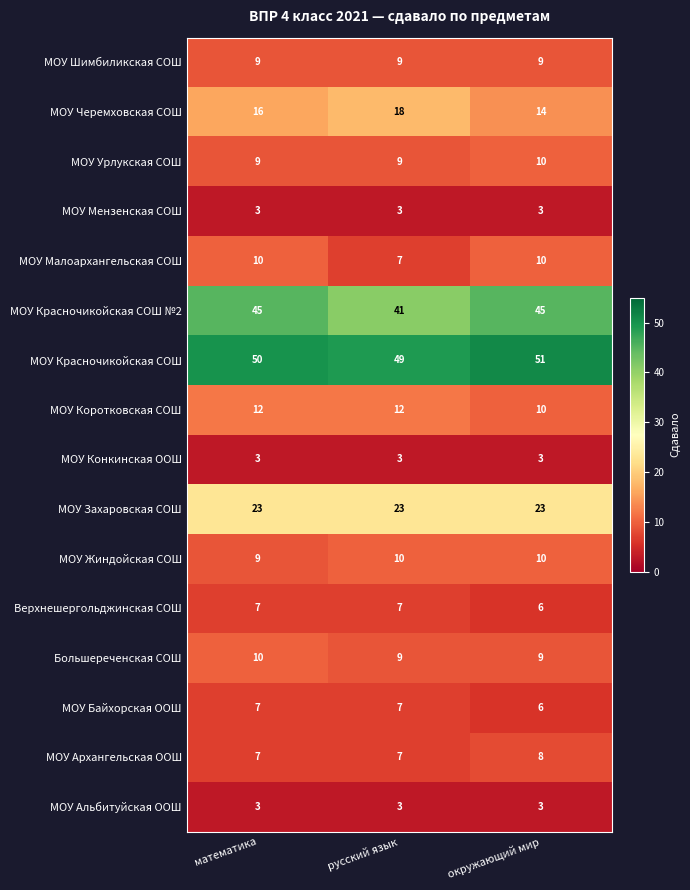

Where is МОУ Красночикойская СОШ nearest to the value 50?

математика